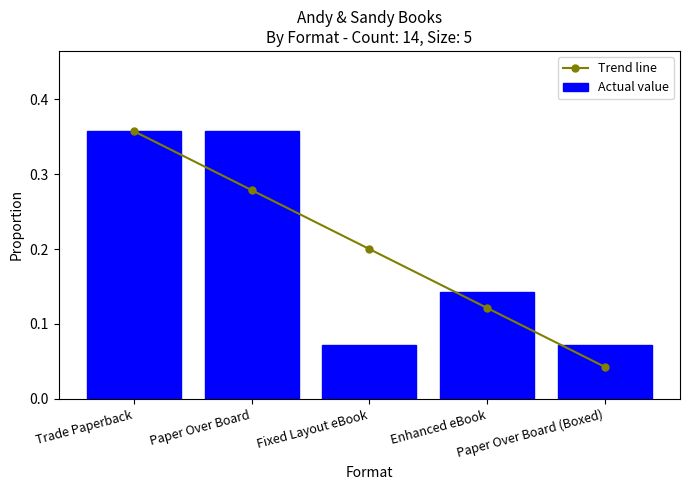

Reading left to right, what are all the values shown in this chart?

Trend line: 0.4	0.3	0.2	0.1	0.0
Actual value: 0.4	0.4	0.1	0.1	0.1